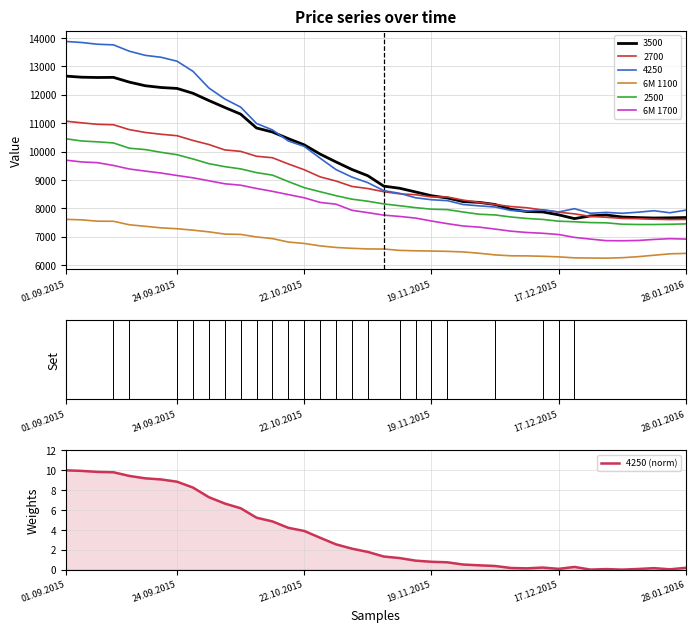

True or false: 6M 1100 has more than 1 interior local peaks.

False